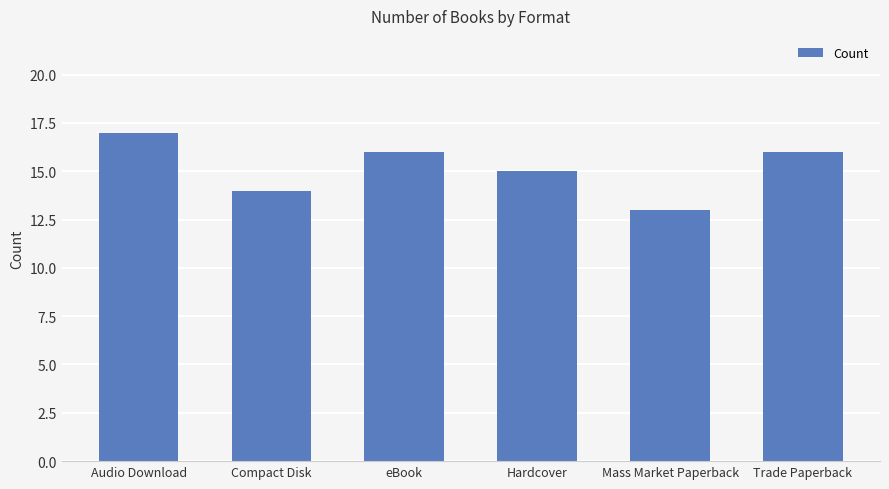

What is the sum of all values?

91